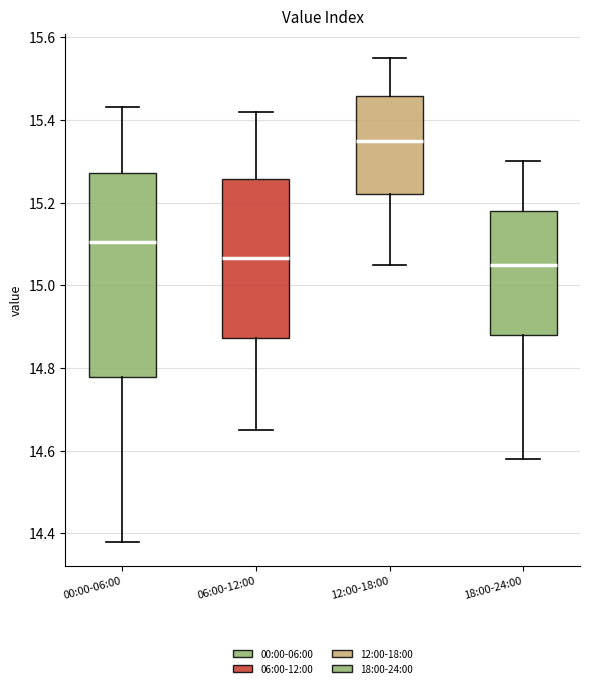

Reading left to right, transcribe this box plot: for each box, give where its median line is, the range the box spans, and where its two whiskers end, as read against the y-axis. The values are not printed on the chart, so give them approximately, as read against the axis.

00:00-06:00: median 15.10, box 14.78 to 15.28, whiskers 14.38 to 15.44
06:00-12:00: median 15.06, box 14.88 to 15.26, whiskers 14.66 to 15.42
12:00-18:00: median 15.36, box 15.22 to 15.46, whiskers 15.06 to 15.56
18:00-24:00: median 15.06, box 14.88 to 15.18, whiskers 14.58 to 15.30